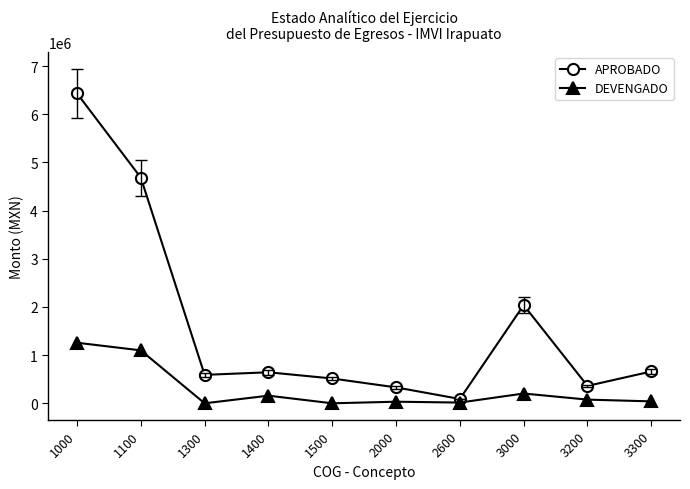

At which label does APROBADO first exceed 644000?

1000